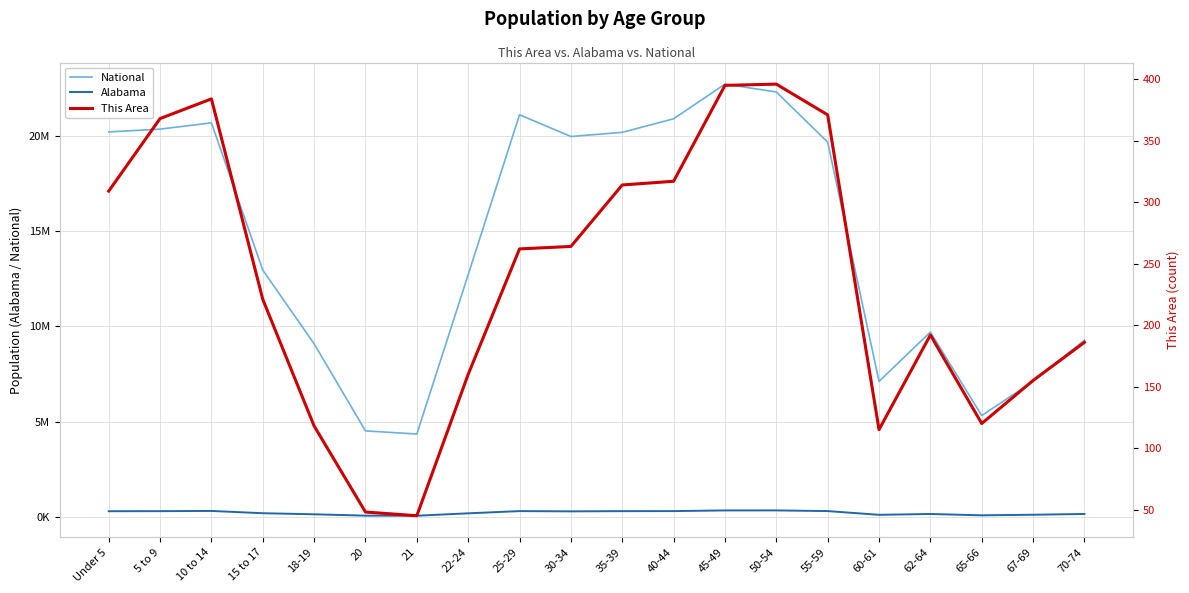

At which category does This Area reach its first local peak?

10 to 14